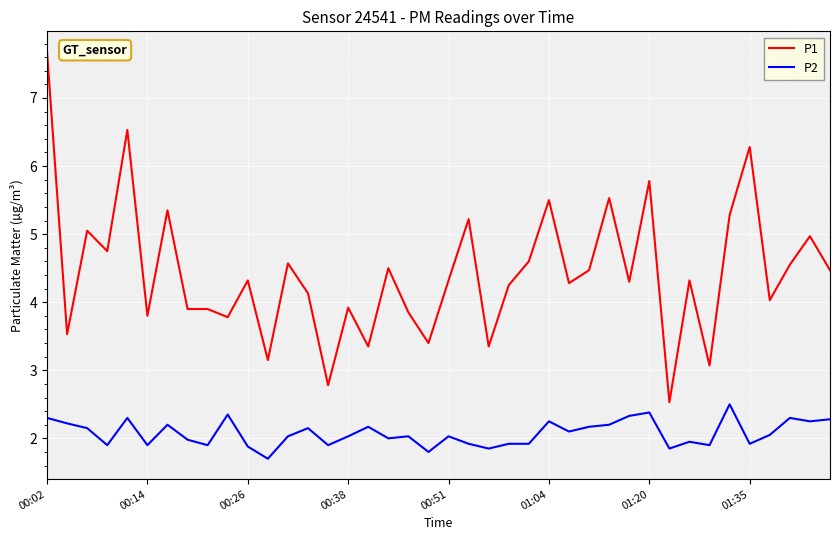

Which series has the largest total across all categories?

P1